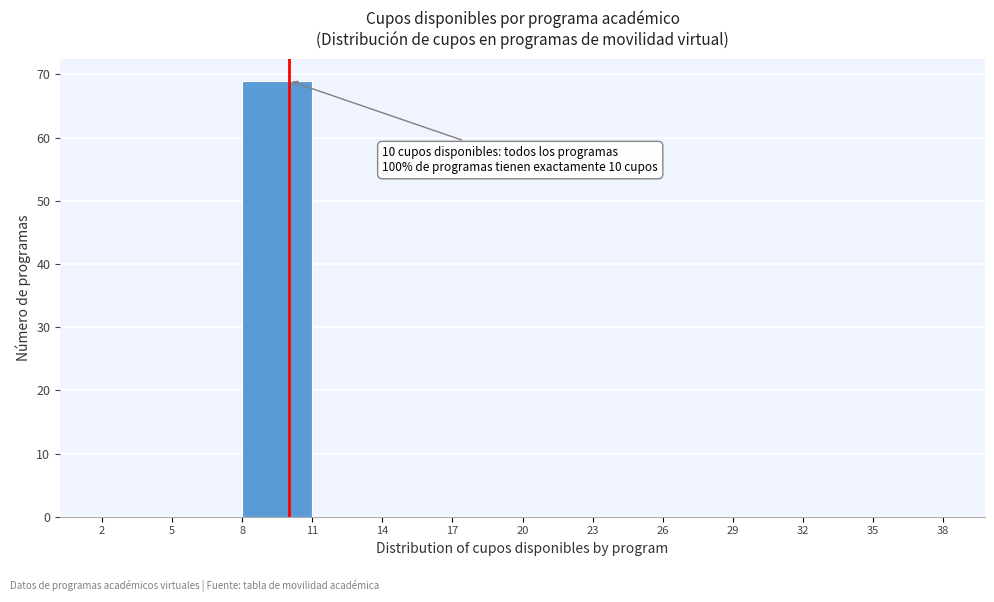

Which range on the x-axis has the tallest bar?

8 to 11